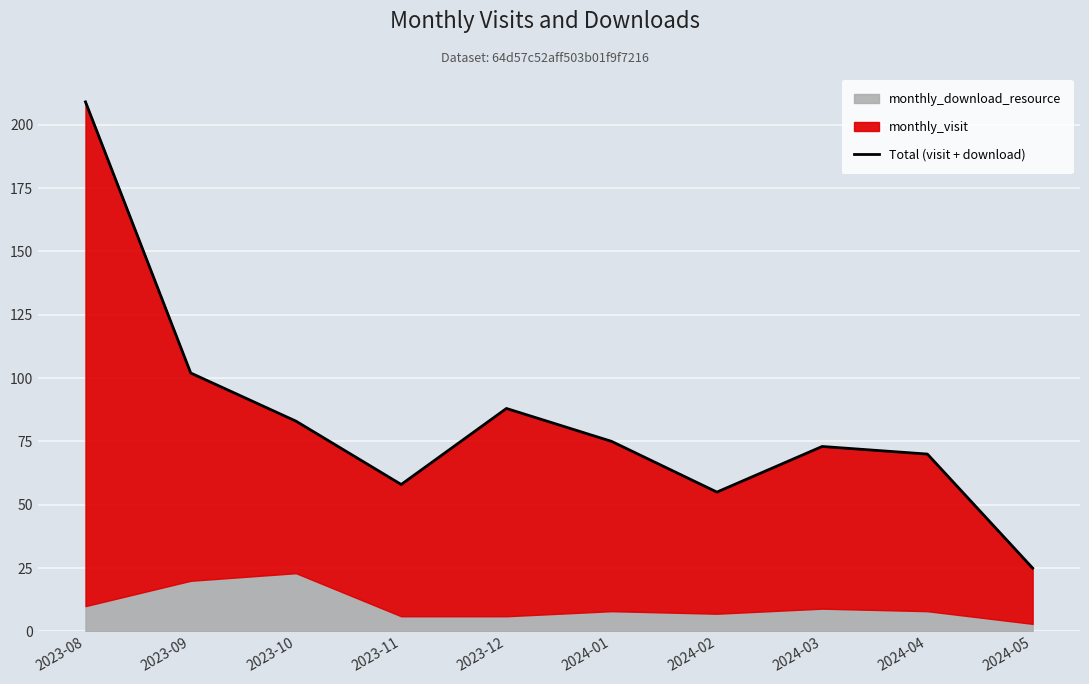

What is the label of the 3rd point from the right?

2024-03